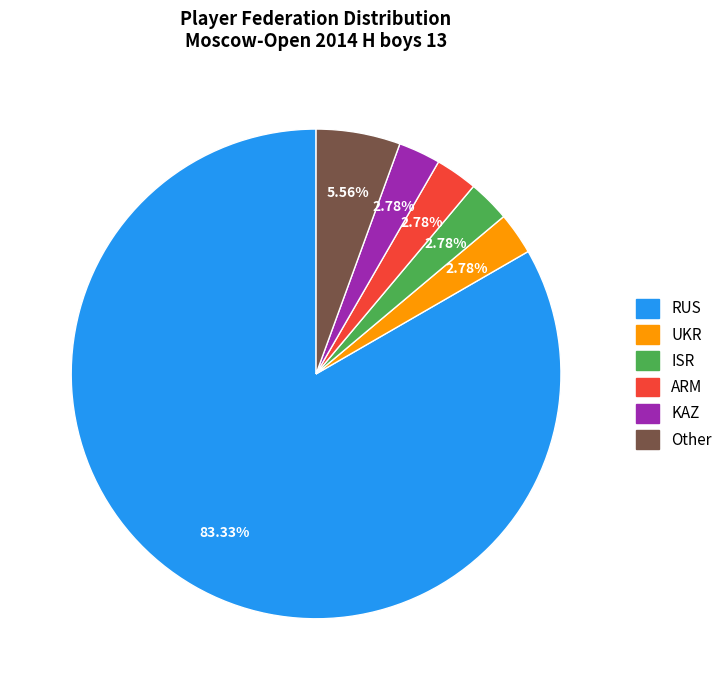

Which category has the biggest portion of the pie?

RUS